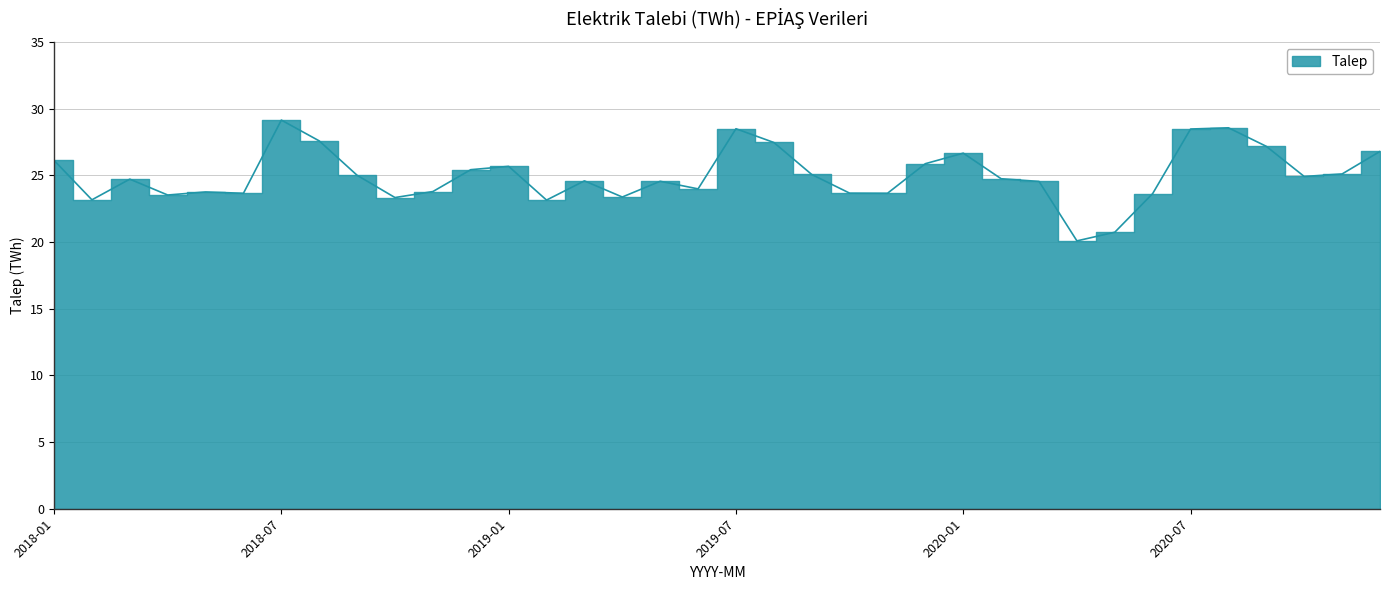

Where does the data first go above 24?

2018-01